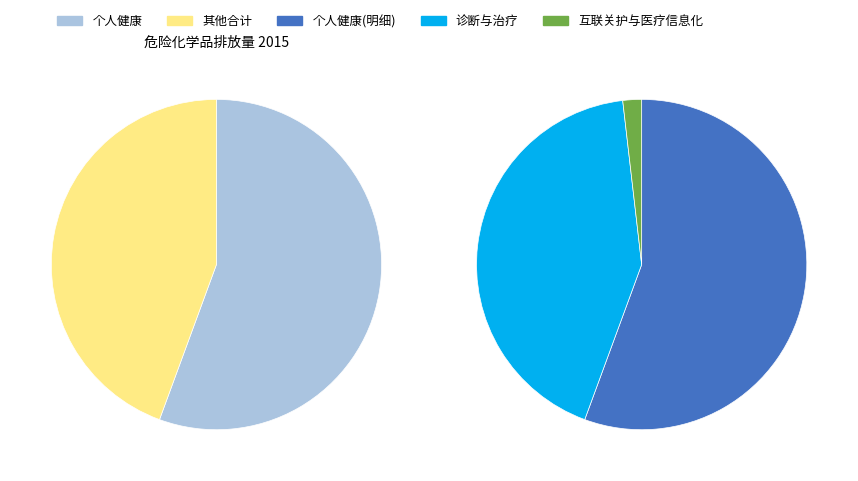

What percentage do 互联关护与医疗信息化 and 个人健康 together represent?

57.4%